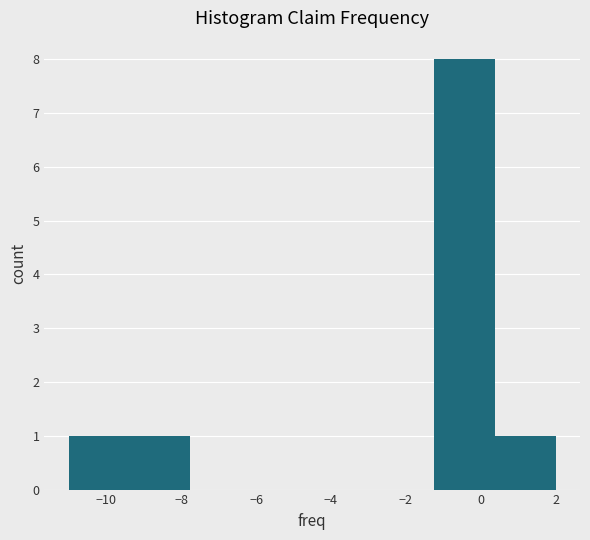

How tall is the bar that spans -9.4 to -7.8 on the x-axis? Neither the bar edges nor the heights are printed on the chart, so give them approximately, as read against the axes.

1